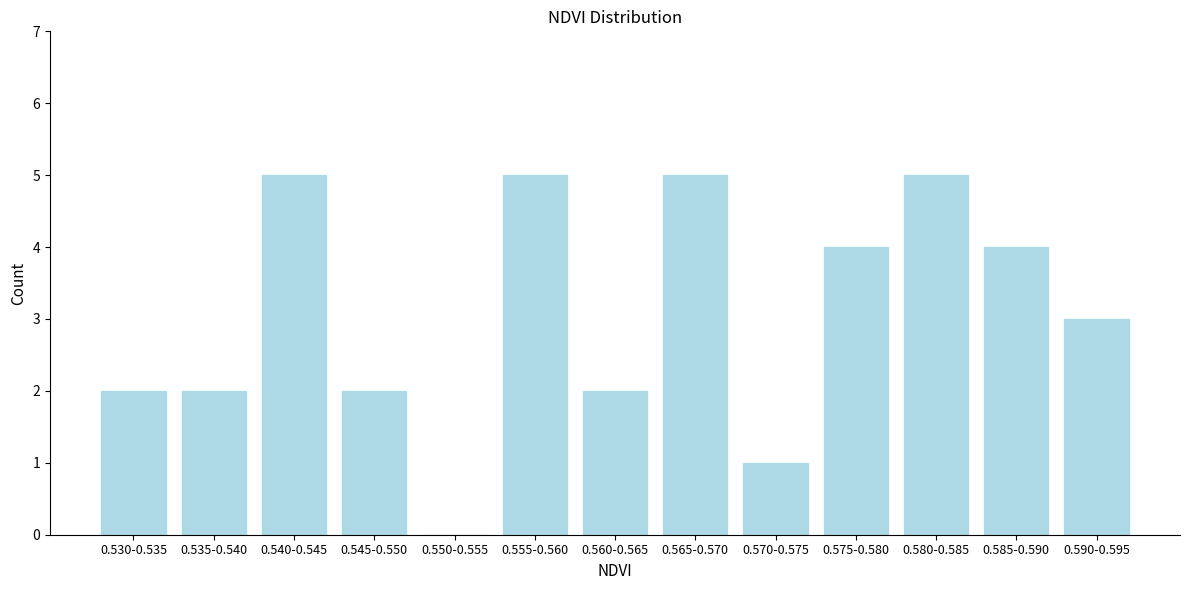

Reading left to right, extract all data points from this chart.

0.530-0.535=2	0.535-0.540=2	0.540-0.545=5	0.545-0.550=2	0.550-0.555=0	0.555-0.560=5	0.560-0.565=2	0.565-0.570=5	0.570-0.575=1	0.575-0.580=4	0.580-0.585=5	0.585-0.590=4	0.590-0.595=3